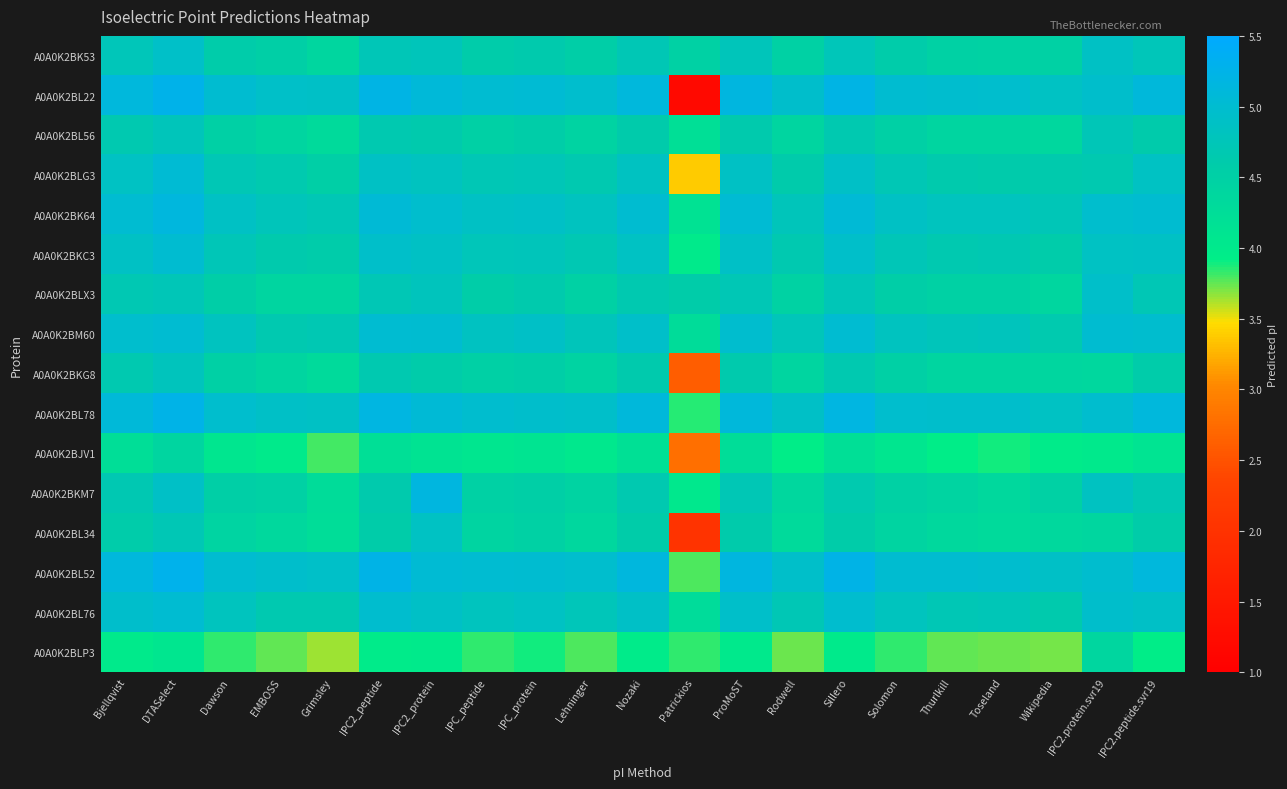

Reading left to right, extract all data points from this chart.

A0A0K2BK53: Bjellqvist=4.7	DTASelect=4.9	Dawson=4.6	EMBOSS=4.5	Grimsley=4.4	IPC2_peptide=4.7	IPC2_protein=4.8	IPC_peptide=4.6	IPC_protein=4.6	Lehninger=4.5	Nozaki=4.7	Patrickios=4.5	ProMoST=4.8	Rodwell=4.5	Sillero=4.7	Solomon=4.6	Thurlkill=4.5	Toseland=4.5	Wikipedia=4.5	IPC2.protein.svr19=4.9	IPC2.peptide.svr19=4.7
A0A0K2BL22: Bjellqvist=5.1	DTASelect=5.3	Dawson=5.0	EMBOSS=4.9	Grimsley=4.9	IPC2_peptide=5.2	IPC2_protein=5.1	IPC_peptide=5.0	IPC_protein=5.0	Lehninger=5.0	Nozaki=5.1	Patrickios=1.2	ProMoST=5.2	Rodwell=4.9	Sillero=5.2	Solomon=5.0	Thurlkill=5.0	Toseland=5.0	Wikipedia=4.9	IPC2.protein.svr19=5.0	IPC2.peptide.svr19=5.1
A0A0K2BL56: Bjellqvist=4.7	DTASelect=4.8	Dawson=4.5	EMBOSS=4.4	Grimsley=4.3	IPC2_peptide=4.7	IPC2_protein=4.6	IPC_peptide=4.5	IPC_protein=4.6	Lehninger=4.5	Nozaki=4.6	Patrickios=4.2	ProMoST=4.6	Rodwell=4.4	Sillero=4.7	Solomon=4.5	Thurlkill=4.4	Toseland=4.4	Wikipedia=4.4	IPC2.protein.svr19=4.7	IPC2.peptide.svr19=4.6
A0A0K2BLG3: Bjellqvist=4.9	DTASelect=5.0	Dawson=4.7	EMBOSS=4.6	Grimsley=4.5	IPC2_peptide=4.9	IPC2_protein=4.8	IPC_peptide=4.7	IPC_protein=4.7	Lehninger=4.7	Nozaki=4.8	Patrickios=3.4	ProMoST=4.9	Rodwell=4.6	Sillero=4.9	Solomon=4.7	Thurlkill=4.6	Toseland=4.6	Wikipedia=4.6	IPC2.protein.svr19=4.7	IPC2.peptide.svr19=4.8
A0A0K2BK64: Bjellqvist=5.0	DTASelect=5.1	Dawson=4.9	EMBOSS=4.8	Grimsley=4.7	IPC2_peptide=5.1	IPC2_protein=5.0	IPC_peptide=4.9	IPC_protein=4.9	Lehninger=4.8	Nozaki=5.0	Patrickios=4.2	ProMoST=5.0	Rodwell=4.8	Sillero=5.1	Solomon=4.9	Thurlkill=4.8	Toseland=4.8	Wikipedia=4.7	IPC2.protein.svr19=5.0	IPC2.peptide.svr19=5.0
A0A0K2BKC3: Bjellqvist=4.9	DTASelect=5.0	Dawson=4.7	EMBOSS=4.6	Grimsley=4.6	IPC2_peptide=4.9	IPC2_protein=4.9	IPC_peptide=4.7	IPC_protein=4.8	Lehninger=4.7	Nozaki=4.9	Patrickios=4.0	ProMoST=4.9	Rodwell=4.7	Sillero=4.9	Solomon=4.7	Thurlkill=4.7	Toseland=4.7	Wikipedia=4.6	IPC2.protein.svr19=4.9	IPC2.peptide.svr19=4.9
A0A0K2BLX3: Bjellqvist=4.7	DTASelect=4.7	Dawson=4.5	EMBOSS=4.4	Grimsley=4.4	IPC2_peptide=4.7	IPC2_protein=4.8	IPC_peptide=4.6	IPC_protein=4.6	Lehninger=4.5	Nozaki=4.7	Patrickios=4.6	ProMoST=4.7	Rodwell=4.5	Sillero=4.7	Solomon=4.5	Thurlkill=4.5	Toseland=4.5	Wikipedia=4.4	IPC2.protein.svr19=4.9	IPC2.peptide.svr19=4.7
A0A0K2BM60: Bjellqvist=5.0	DTASelect=5.0	Dawson=4.8	EMBOSS=4.7	Grimsley=4.7	IPC2_peptide=5.0	IPC2_protein=5.0	IPC_peptide=4.8	IPC_protein=4.9	Lehninger=4.8	Nozaki=4.9	Patrickios=4.3	ProMoST=5.0	Rodwell=4.7	Sillero=5.0	Solomon=4.8	Thurlkill=4.8	Toseland=4.8	Wikipedia=4.6	IPC2.protein.svr19=5.0	IPC2.peptide.svr19=5.0
A0A0K2BKG8: Bjellqvist=4.7	DTASelect=4.8	Dawson=4.5	EMBOSS=4.4	Grimsley=4.3	IPC2_peptide=4.7	IPC2_protein=4.6	IPC_peptide=4.5	IPC_protein=4.5	Lehninger=4.5	Nozaki=4.6	Patrickios=2.6	ProMoST=4.6	Rodwell=4.4	Sillero=4.7	Solomon=4.5	Thurlkill=4.4	Toseland=4.4	Wikipedia=4.4	IPC2.protein.svr19=4.4	IPC2.peptide.svr19=4.6
A0A0K2BL78: Bjellqvist=5.1	DTASelect=5.2	Dawson=5.0	EMBOSS=4.9	Grimsley=4.9	IPC2_peptide=5.2	IPC2_protein=5.1	IPC_peptide=5.0	IPC_protein=5.0	Lehninger=4.9	Nozaki=5.1	Patrickios=3.9	ProMoST=5.1	Rodwell=4.9	Sillero=5.2	Solomon=5.0	Thurlkill=5.0	Toseland=4.9	Wikipedia=4.9	IPC2.protein.svr19=5.0	IPC2.peptide.svr19=5.1
A0A0K2BJV1: Bjellqvist=4.2	DTASelect=4.4	Dawson=4.1	EMBOSS=4.0	Grimsley=3.8	IPC2_peptide=4.2	IPC2_protein=4.1	IPC_peptide=4.1	IPC_protein=4.1	Lehninger=4.0	Nozaki=4.2	Patrickios=2.8	ProMoST=4.2	Rodwell=3.9	Sillero=4.2	Solomon=4.1	Thurlkill=3.9	Toseland=3.9	Wikipedia=4.0	IPC2.protein.svr19=4.0	IPC2.peptide.svr19=4.1
A0A0K2BKM7: Bjellqvist=4.7	DTASelect=4.9	Dawson=4.5	EMBOSS=4.5	Grimsley=4.3	IPC2_peptide=4.6	IPC2_protein=5.2	IPC_peptide=4.5	IPC_protein=4.5	Lehninger=4.5	Nozaki=4.7	Patrickios=4.0	ProMoST=4.7	Rodwell=4.4	Sillero=4.6	Solomon=4.5	Thurlkill=4.4	Toseland=4.3	Wikipedia=4.5	IPC2.protein.svr19=4.8	IPC2.peptide.svr19=4.7
A0A0K2BL34: Bjellqvist=4.6	DTASelect=4.7	Dawson=4.4	EMBOSS=4.4	Grimsley=4.2	IPC2_peptide=4.6	IPC2_protein=4.9	IPC_peptide=4.4	IPC_protein=4.5	Lehninger=4.4	Nozaki=4.6	Patrickios=2.0	ProMoST=4.6	Rodwell=4.3	Sillero=4.6	Solomon=4.4	Thurlkill=4.4	Toseland=4.3	Wikipedia=4.3	IPC2.protein.svr19=4.4	IPC2.peptide.svr19=4.6
A0A0K2BL52: Bjellqvist=5.1	DTASelect=5.3	Dawson=5.0	EMBOSS=4.9	Grimsley=4.9	IPC2_peptide=5.2	IPC2_protein=5.0	IPC_peptide=5.0	IPC_protein=5.0	Lehninger=5.0	Nozaki=5.1	Patrickios=3.8	ProMoST=5.2	Rodwell=4.9	Sillero=5.2	Solomon=5.0	Thurlkill=5.0	Toseland=5.0	Wikipedia=4.9	IPC2.protein.svr19=5.0	IPC2.peptide.svr19=5.1
A0A0K2BL76: Bjellqvist=4.9	DTASelect=5.0	Dawson=4.8	EMBOSS=4.7	Grimsley=4.7	IPC2_peptide=5.0	IPC2_protein=4.9	IPC_peptide=4.8	IPC_protein=4.9	Lehninger=4.7	Nozaki=4.9	Patrickios=4.3	ProMoST=4.9	Rodwell=4.7	Sillero=5.0	Solomon=4.8	Thurlkill=4.7	Toseland=4.7	Wikipedia=4.6	IPC2.protein.svr19=5.0	IPC2.peptide.svr19=4.9
A0A0K2BLP3: Bjellqvist=4.0	DTASelect=4.1	Dawson=3.8	EMBOSS=3.7	Grimsley=3.6	IPC2_peptide=4.0	IPC2_protein=4.0	IPC_peptide=3.8	IPC_protein=3.9	Lehninger=3.8	Nozaki=4.0	Patrickios=3.8	ProMoST=4.0	Rodwell=3.7	Sillero=4.0	Solomon=3.8	Thurlkill=3.8	Toseland=3.7	Wikipedia=3.7	IPC2.protein.svr19=4.4	IPC2.peptide.svr19=3.9